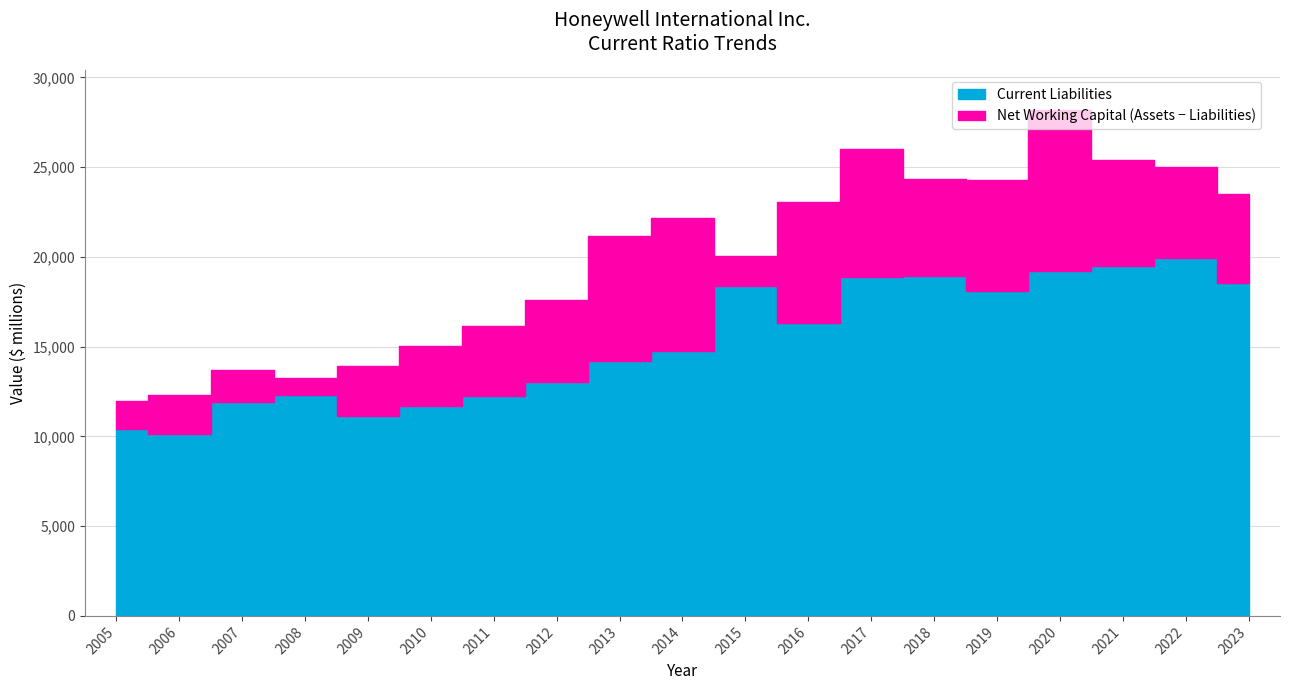

True or false: Current Assets and Current Liabilities intersect in this chart.

False